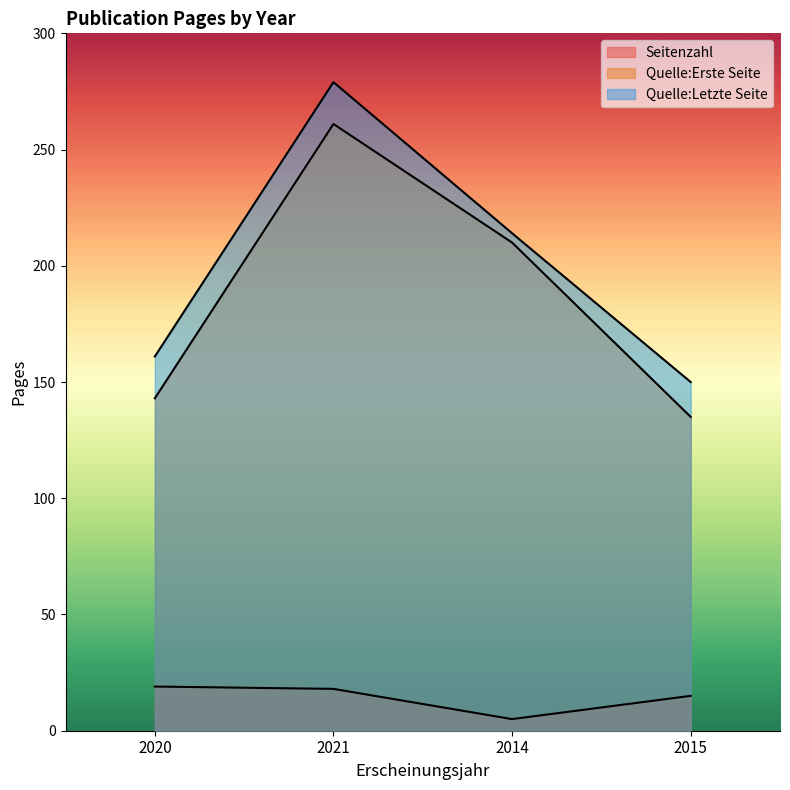

At which category does the chart reach its peak across all series?

2021